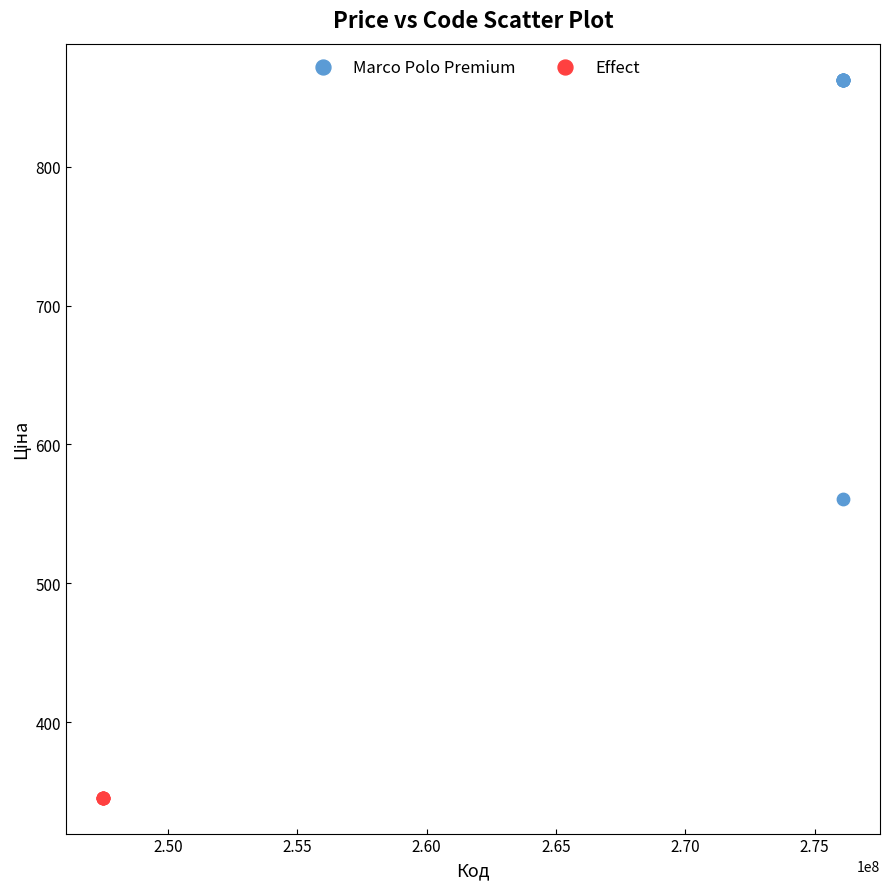

Which series contains the highest Y value?

Marco Polo Premium